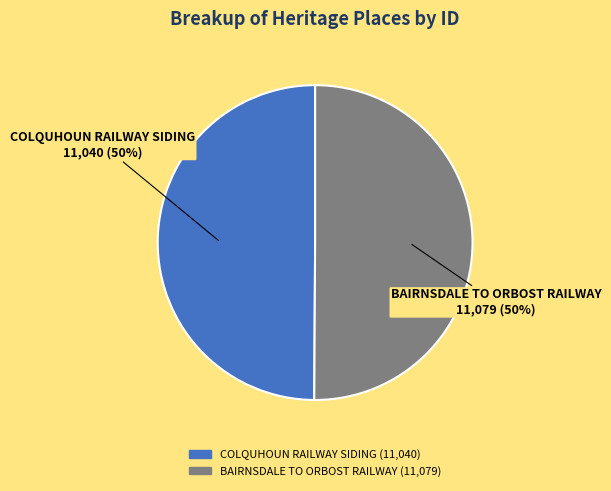

How many segments does this pie chart have?

2